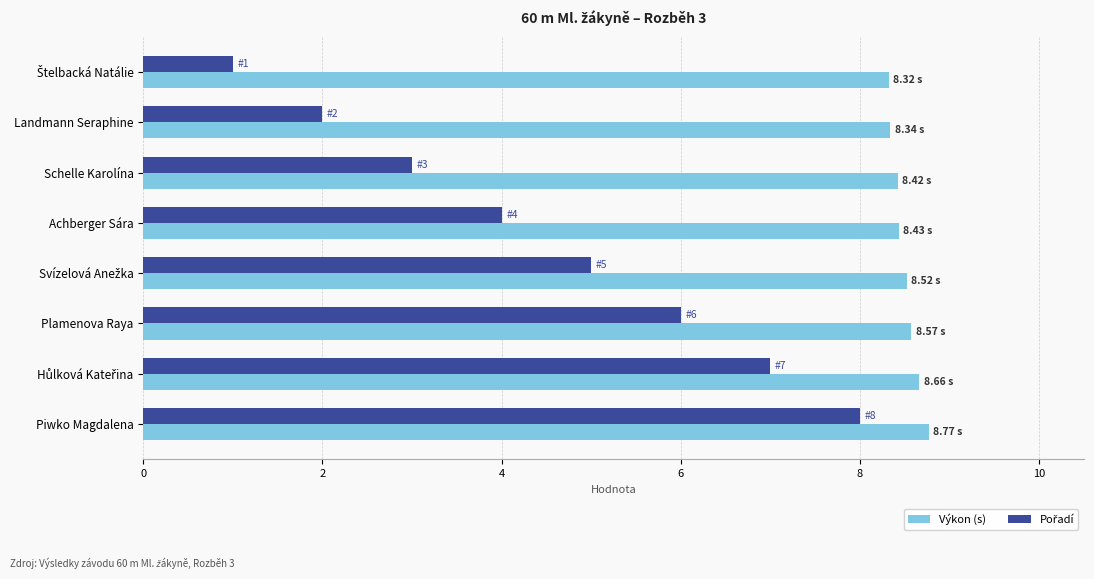

What is the average value of the Výkon (s) series?

8.5